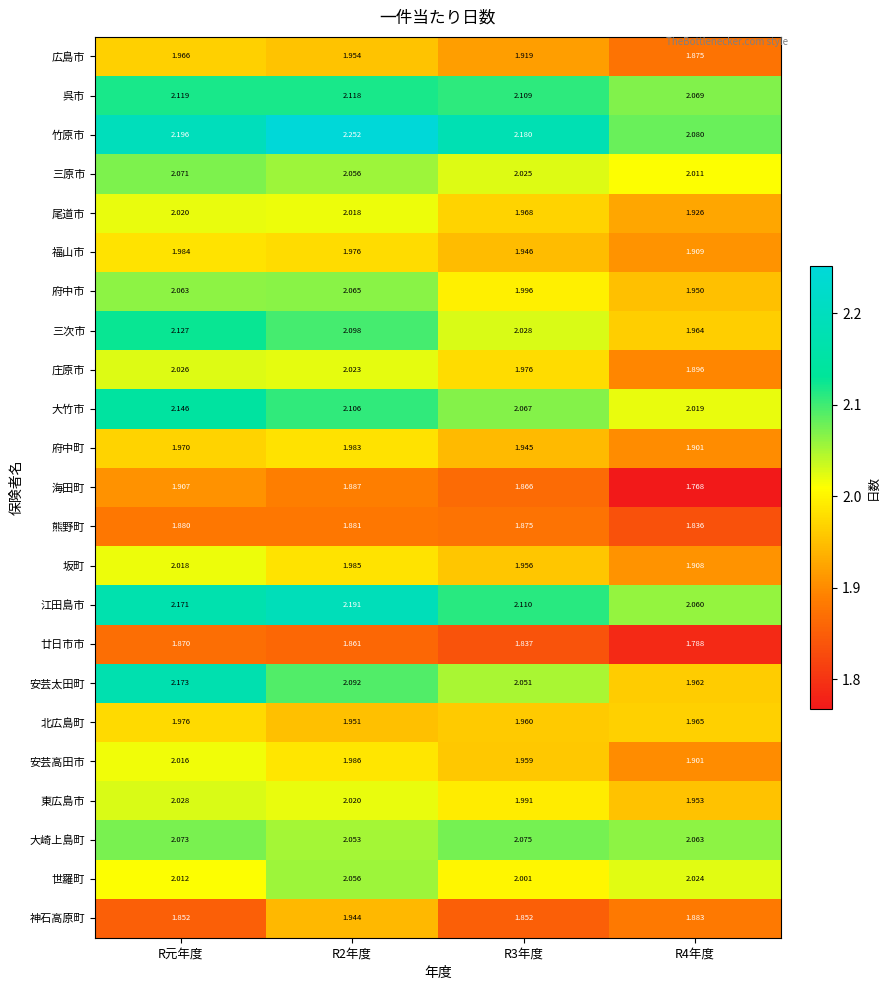

At which category is the sum across all series the highest?

R元年度